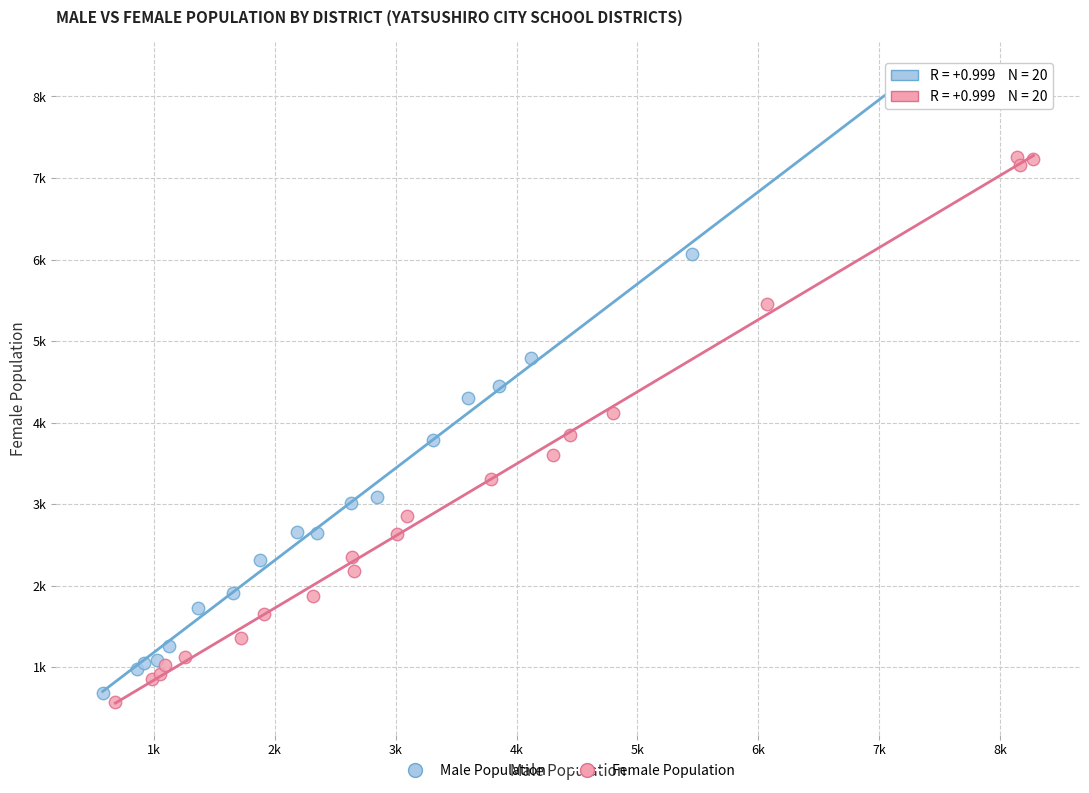

What are all the series names shown in the legend?

Male Population, Female Population